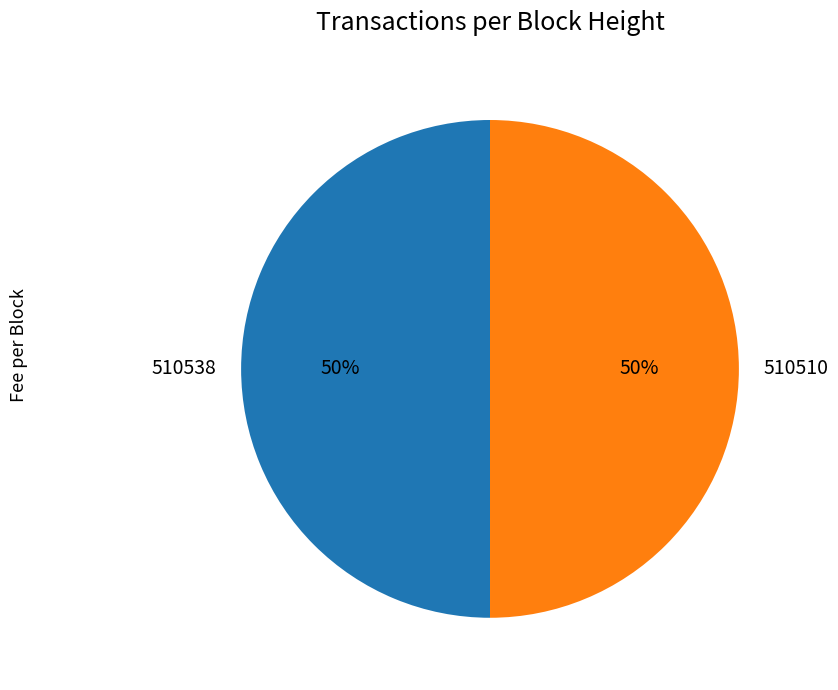

Do 510538 and 510510 together represent more than half of the pie?

Yes